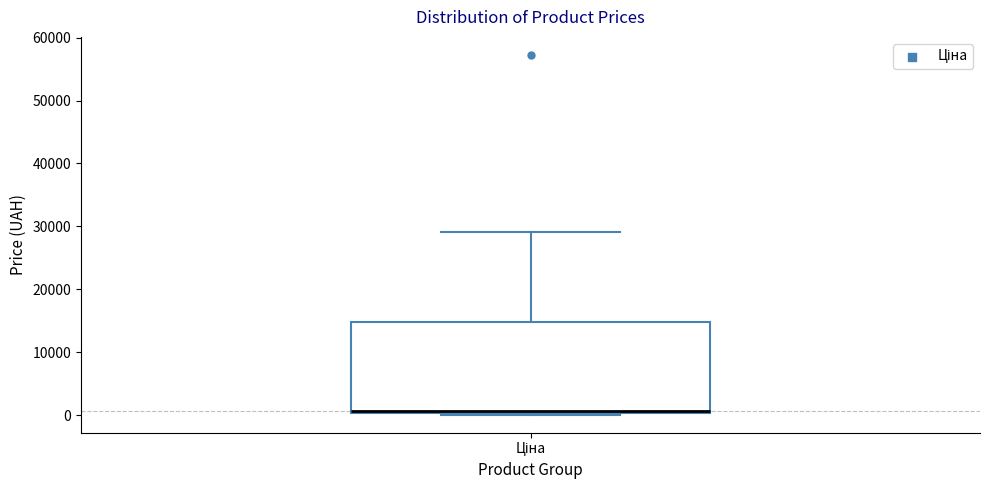

Transcribe this box plot: give where the median line is, the range the box spans, and where the two whiskers end, as read against the y-axis. The values are not printed on the chart, so give them approximately, as read against the axis.

median 1000, box 0 to 15000, whiskers 0 to 29000